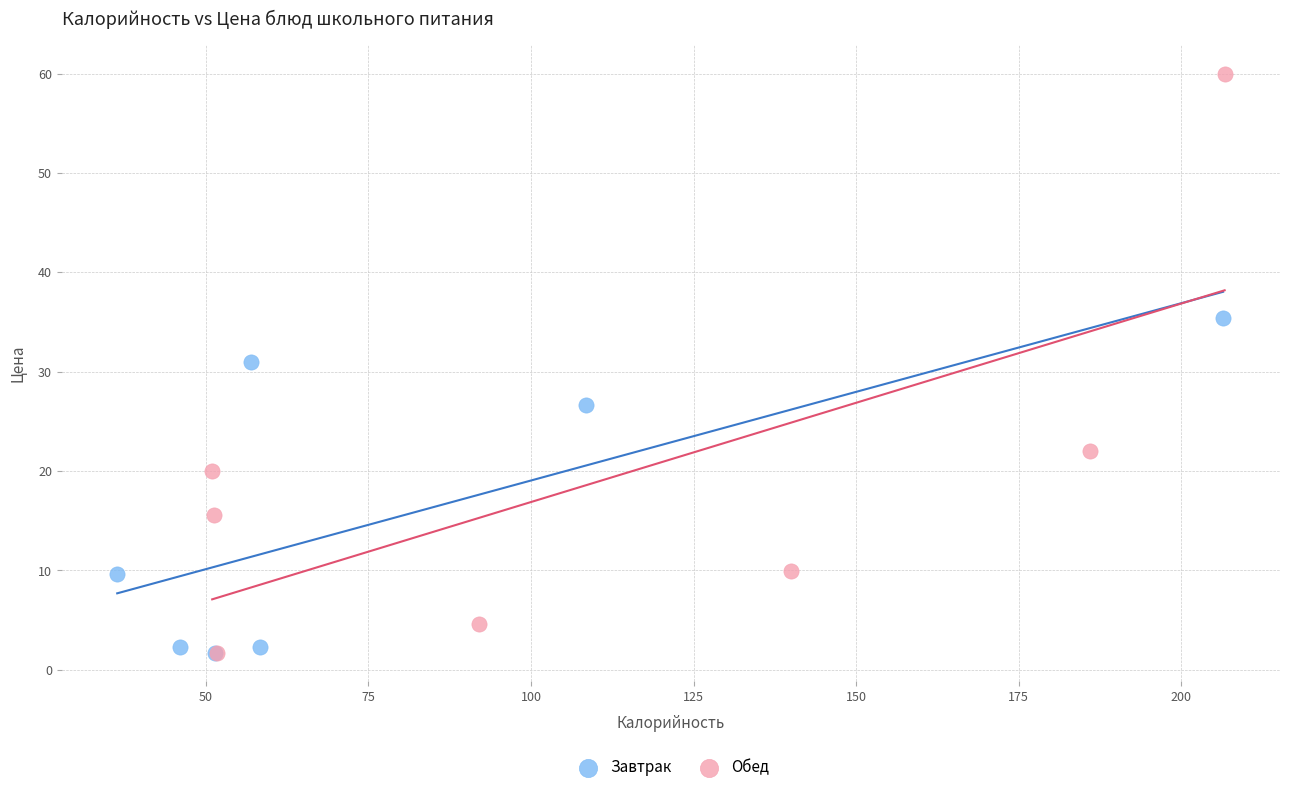

Which series has the widest spread of Y values?

Обед